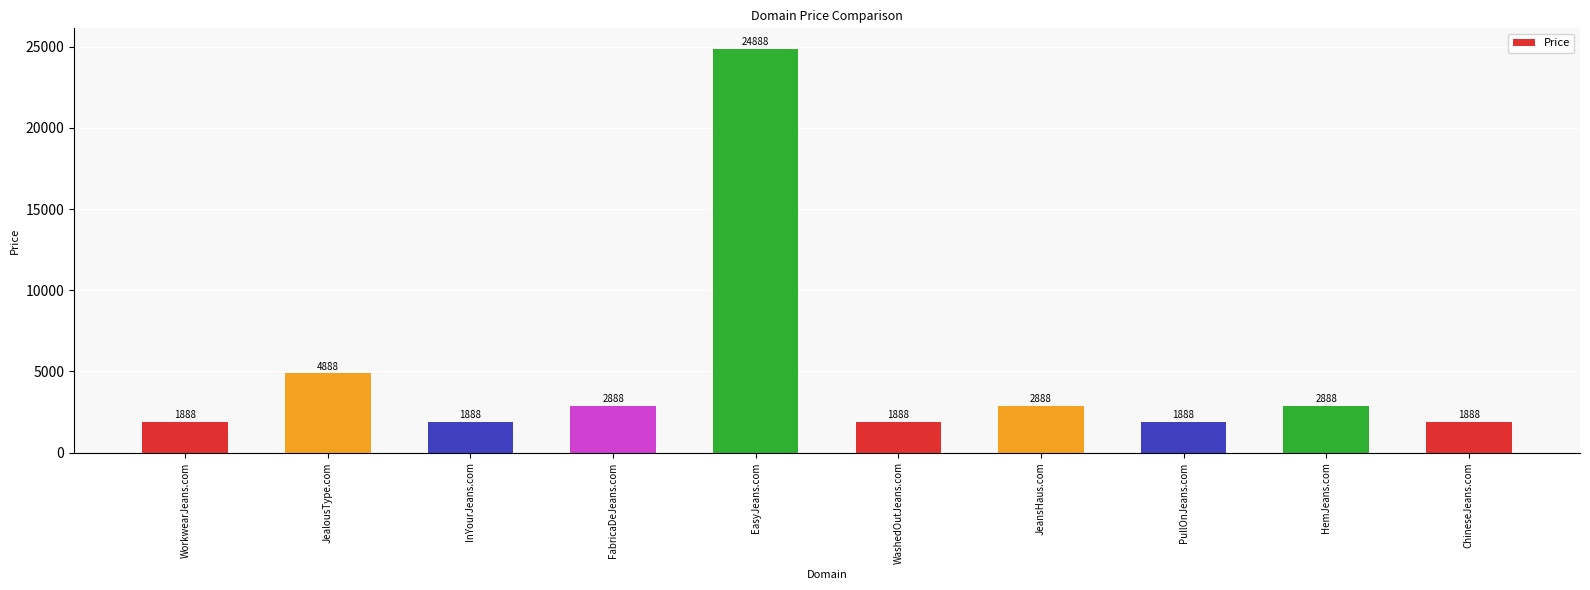

Reading left to right, list all the values displayed in this chart.

WorkwearJeans.com=1888	JealousType.com=4888	InYourJeans.com=1888	FabricaDeJeans.com=2888	EasyJeans.com=24888	WashedOutJeans.com=1888	JeansHaus.com=2888	PullOnJeans.com=1888	HemJeans.com=2888	ChineseJeans.com=1888